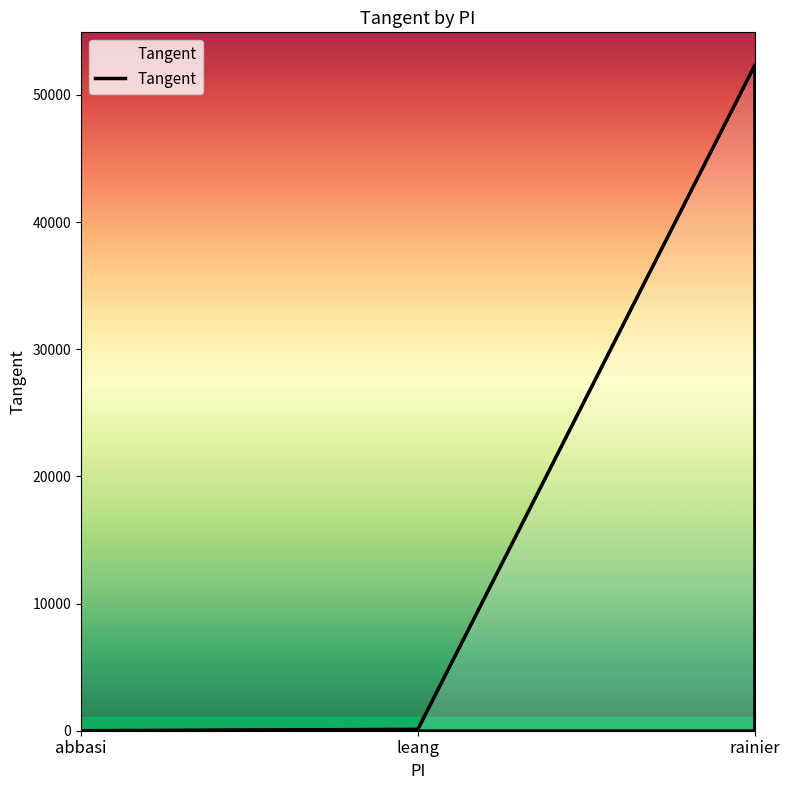

True or false: the data shows 107.0 at leang.

True